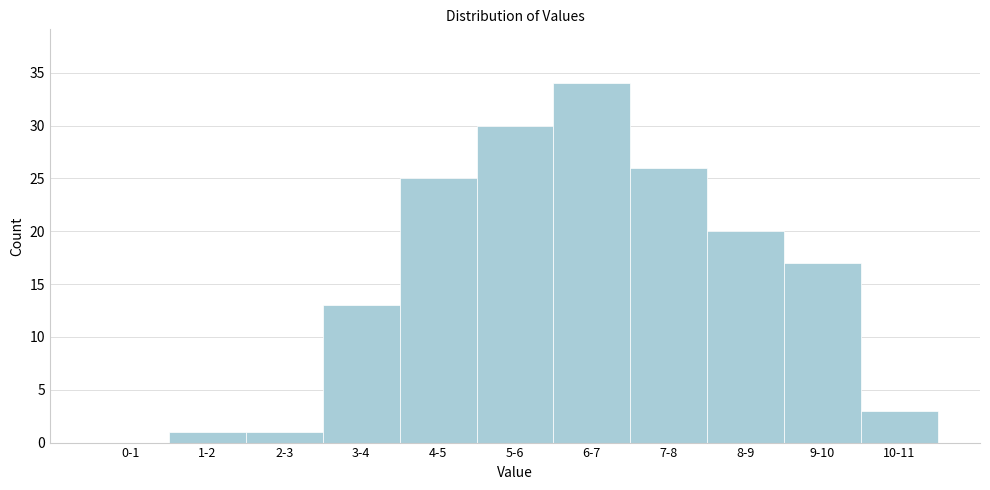

Reading left to right, extract all data points from this chart.

0-1=0	1-2=1	2-3=1	3-4=13	4-5=25	5-6=30	6-7=34	7-8=26	8-9=20	9-10=17	10-11=3